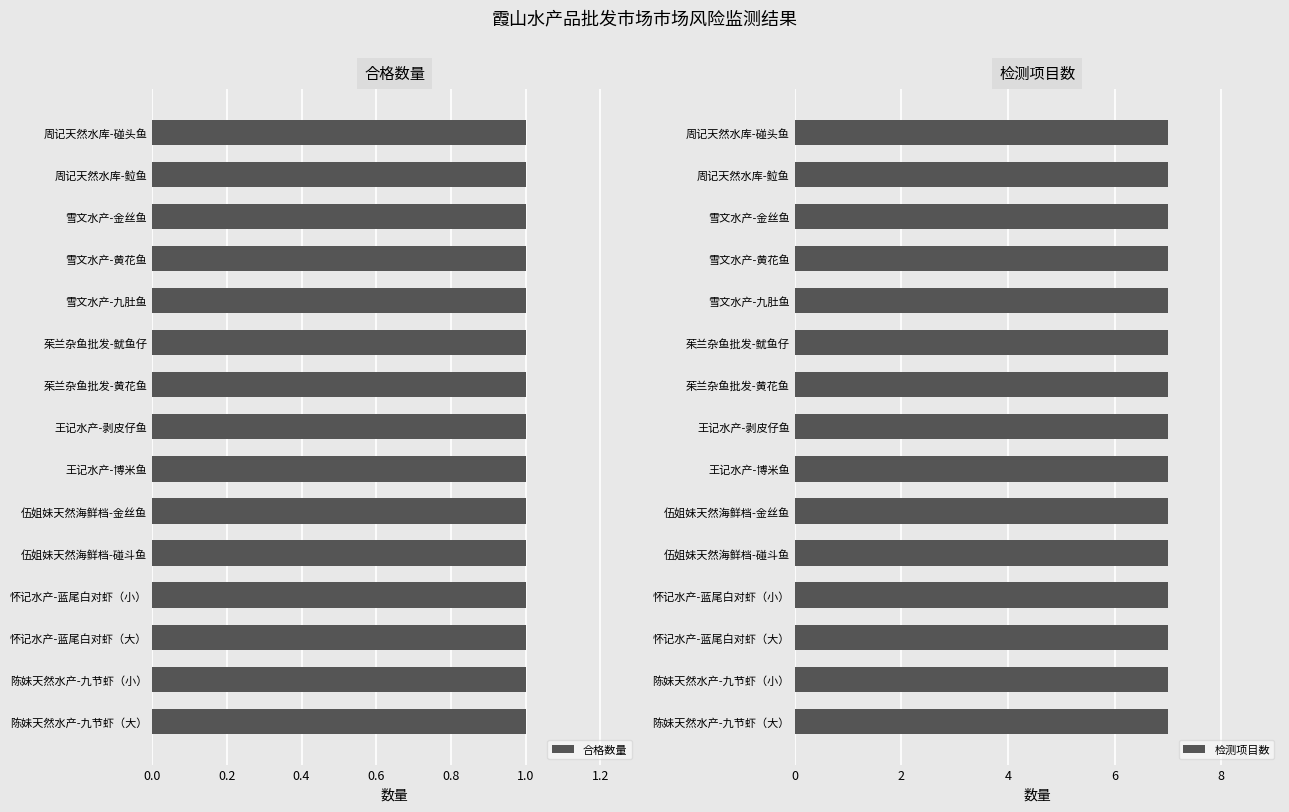

The 合格数量 series shows 1 at 雪文水产-金丝鱼. True or false?

False